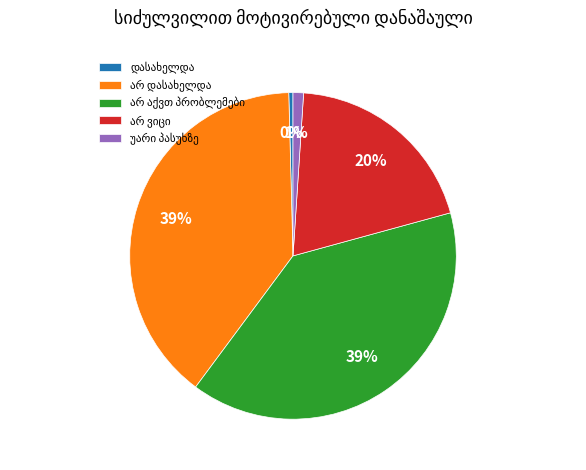

Does any single category account for the majority?

No